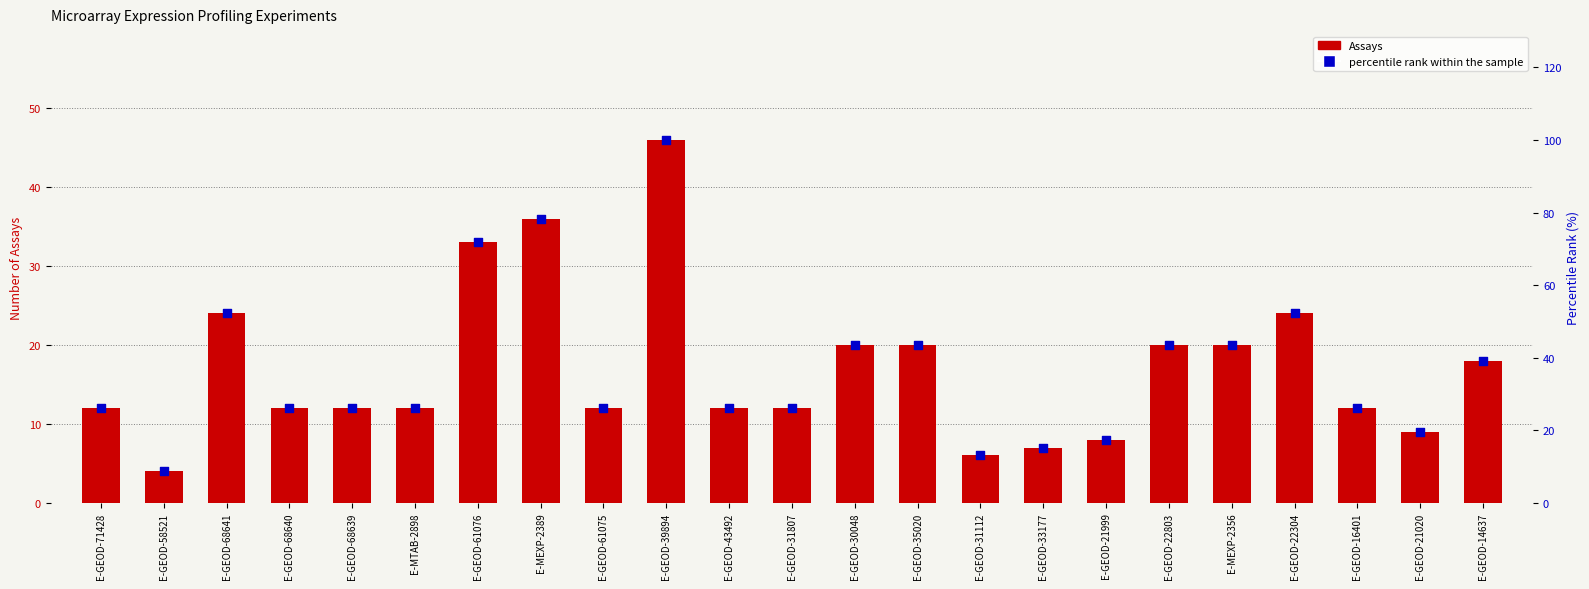

Which series has the largest total across all categories?

percentile rank within the sample